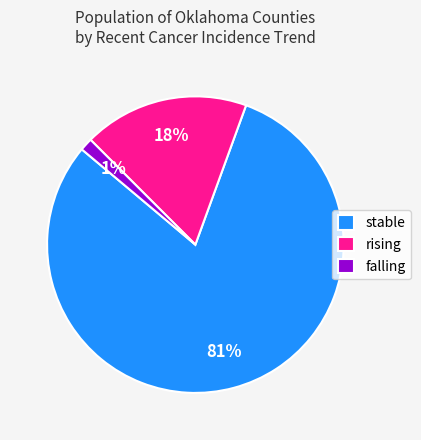

Is it true that falling is 1% of the pie?

True